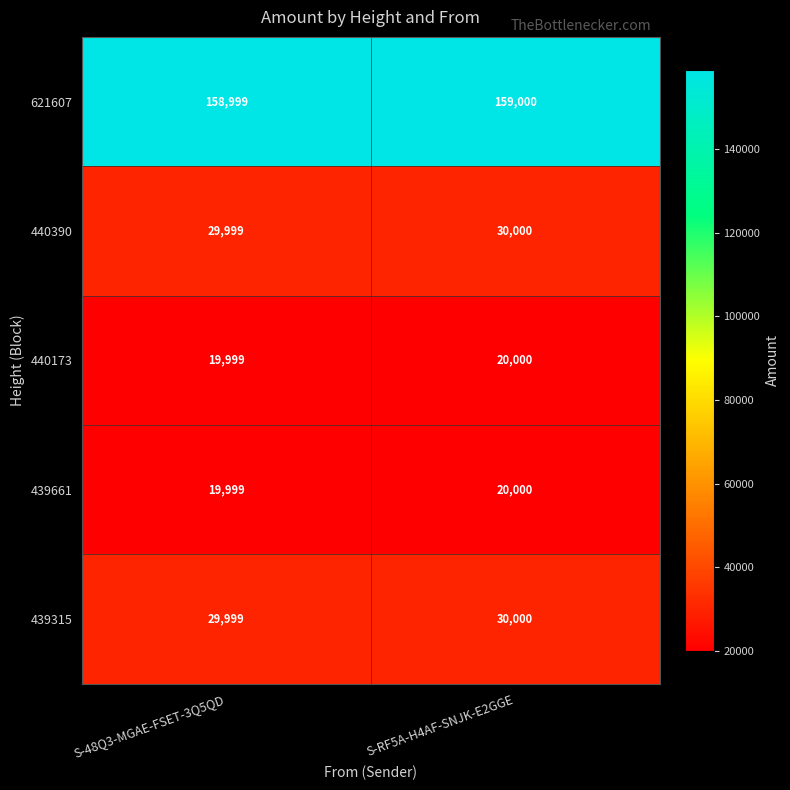

What is the spread (max minus min) of values at S-RF5A-H4AF-SNJK-E2GGE?

139000